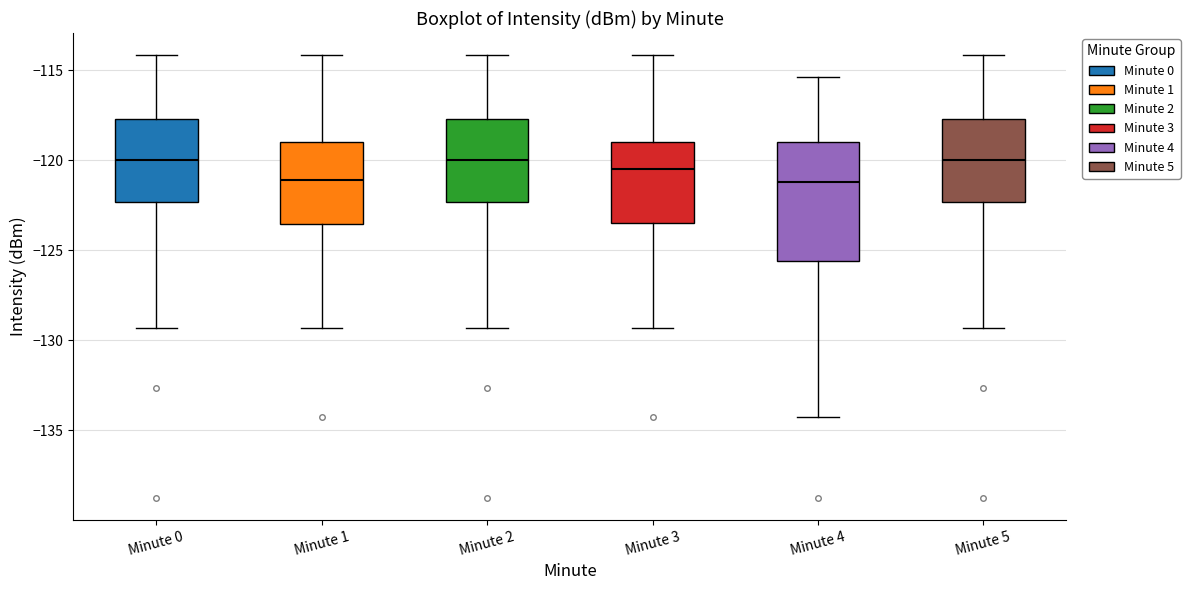

Which box is the tallest, from its lower edge to its upper edge?

Minute 4